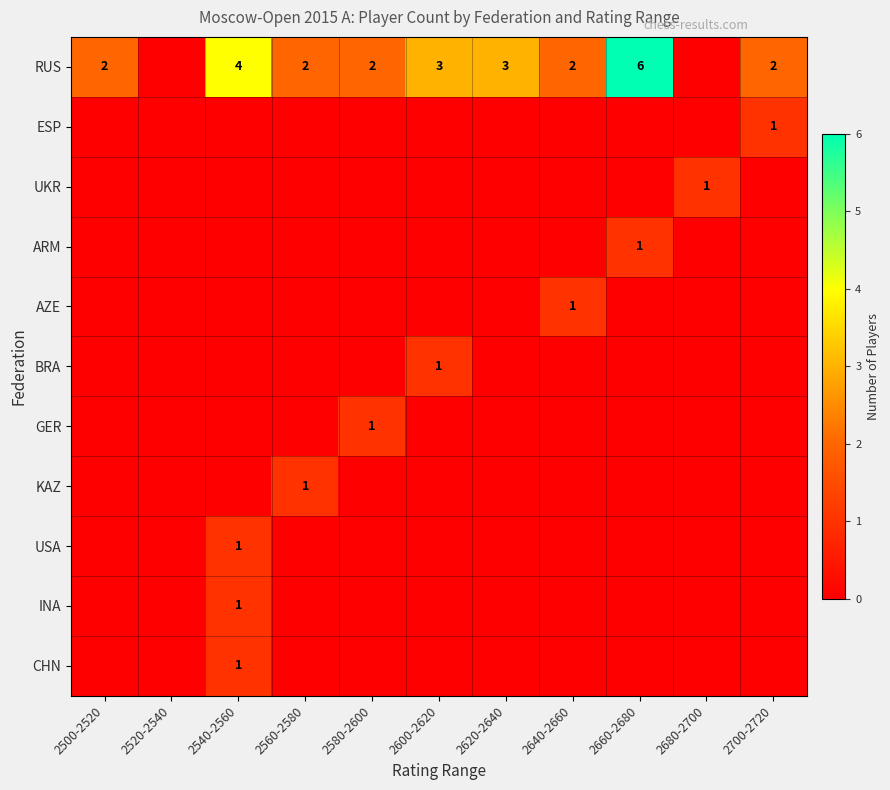

What is the spread (max minus min) of values at 2540-2560?

4